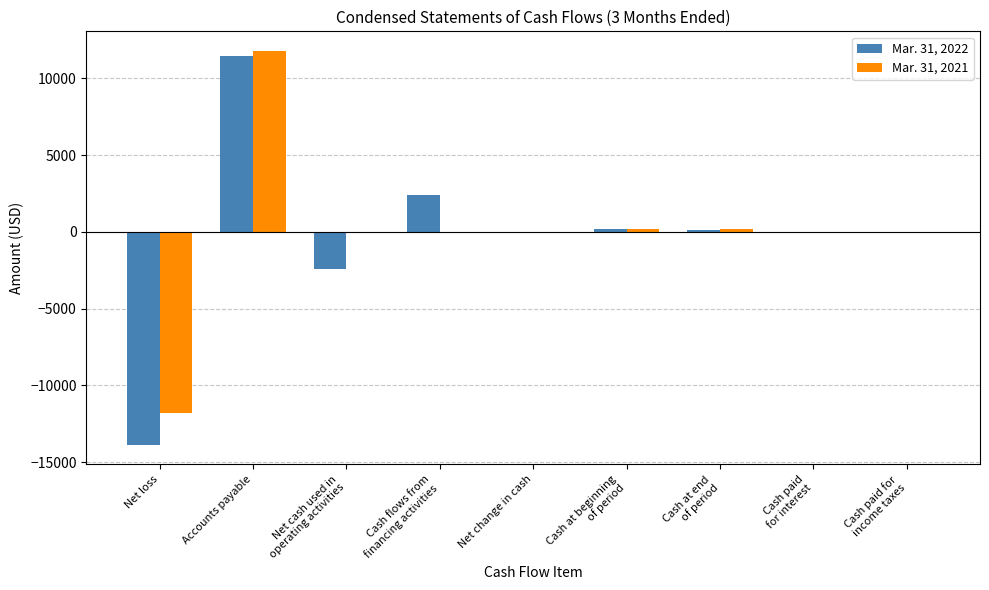

What is the total value across all series at Accounts payable?

23197